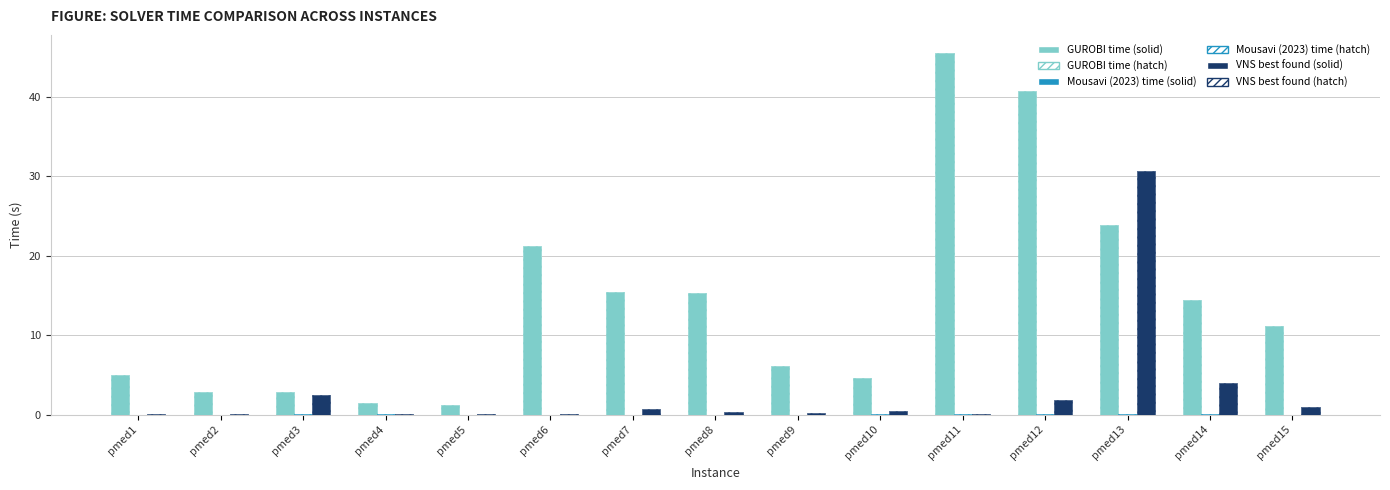

How many data points in GUROBI time (hatch) are above 11?

8